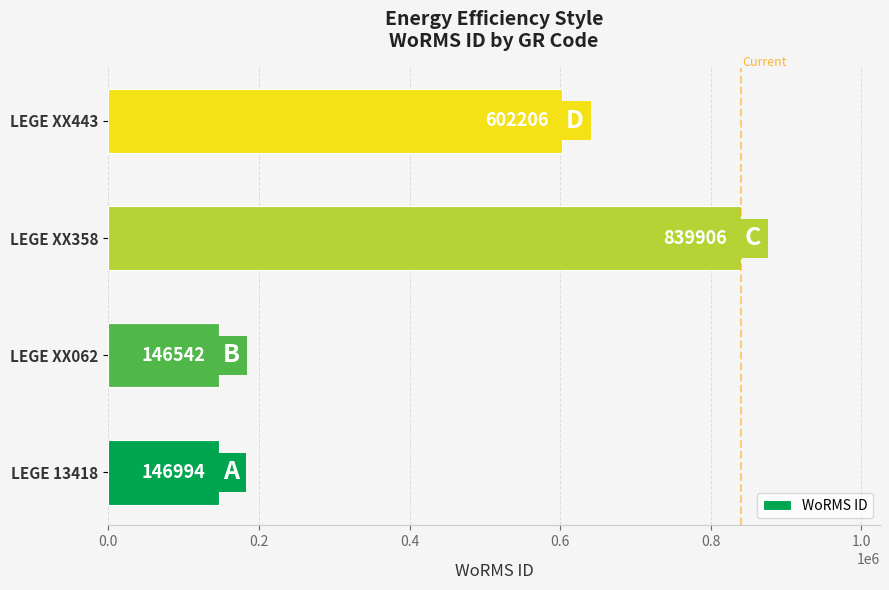

Reading top to bottom, transcribe all the data shown in this chart.

602206	839906	146542	146994